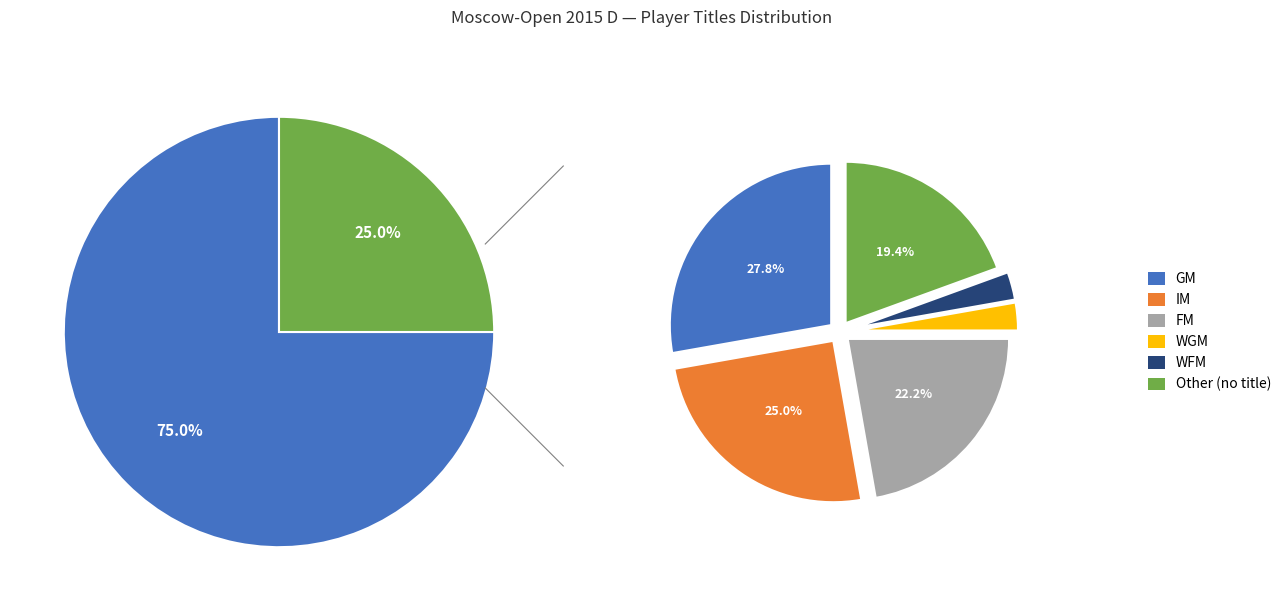

Count the number of slices in the pie.

6